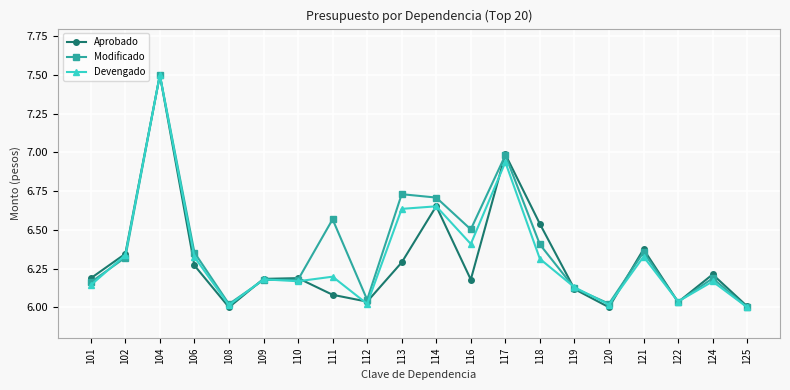

What is the total value across all series at 112?

18.1